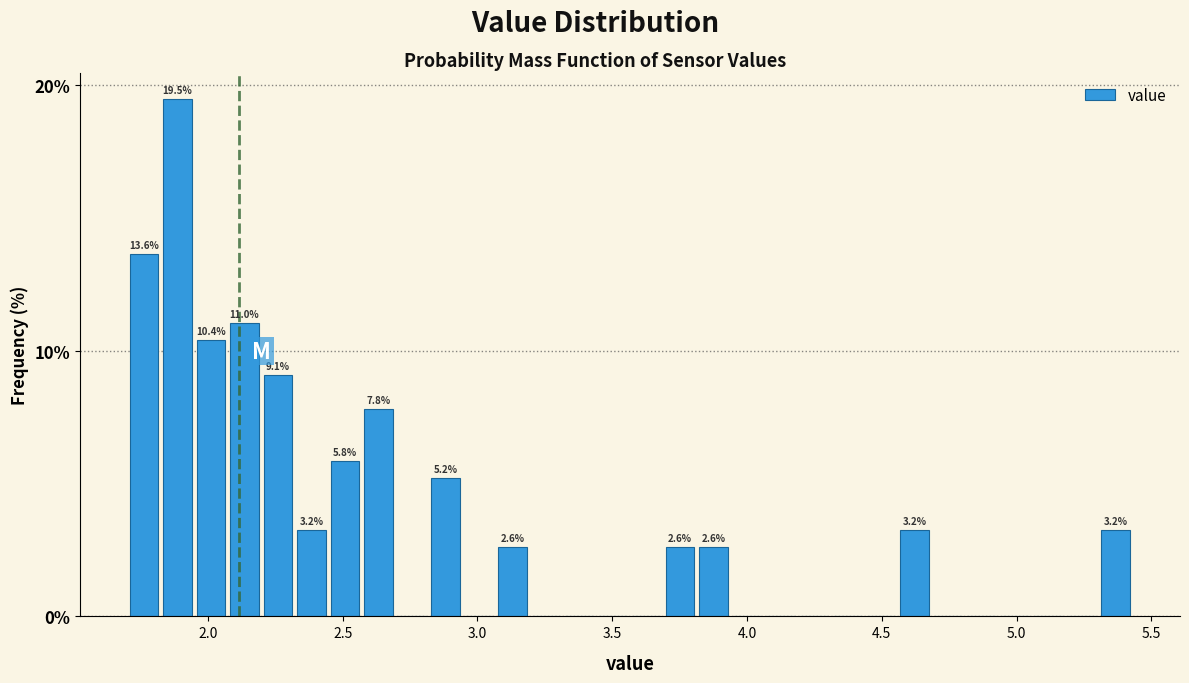

Around what value on the x-axis is the tallest bar? Give the approximate position of its centre, as read against the axis.

1.90